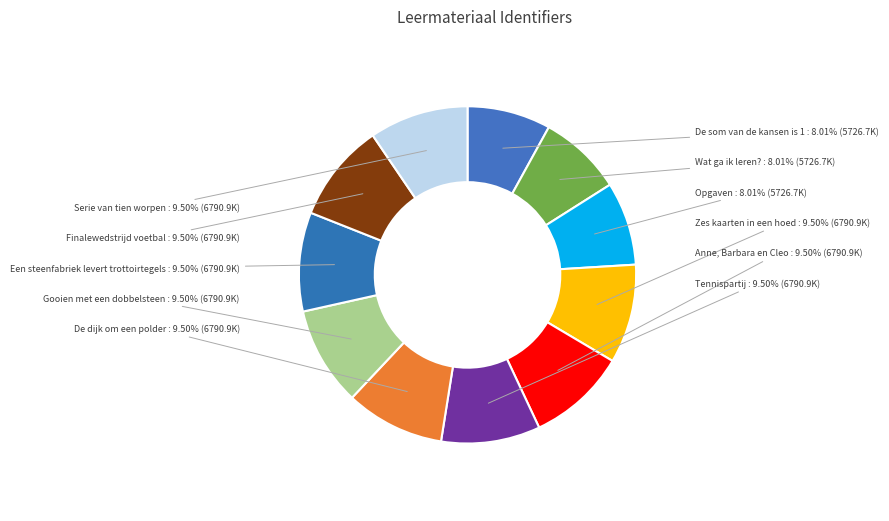

Count the number of slices in the pie.

11